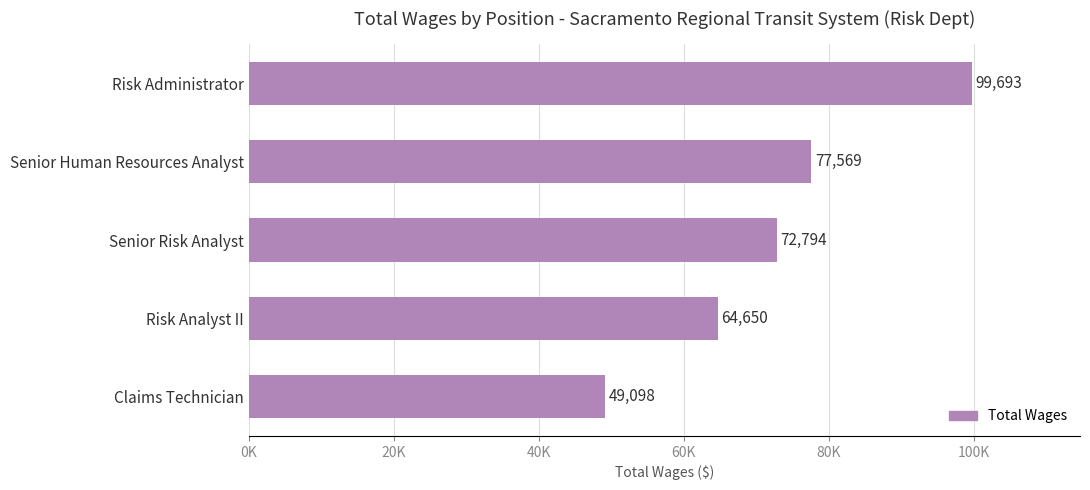

Where is the data nearest to the value 74395?

Senior Risk Analyst